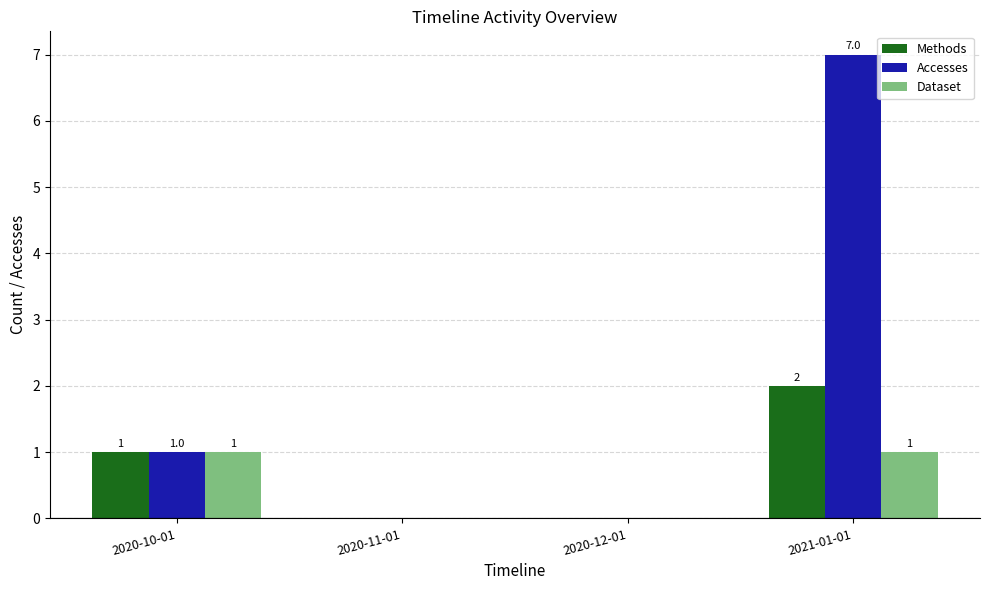

The Accesses series shows 1 at 2020-10-01. True or false?

True